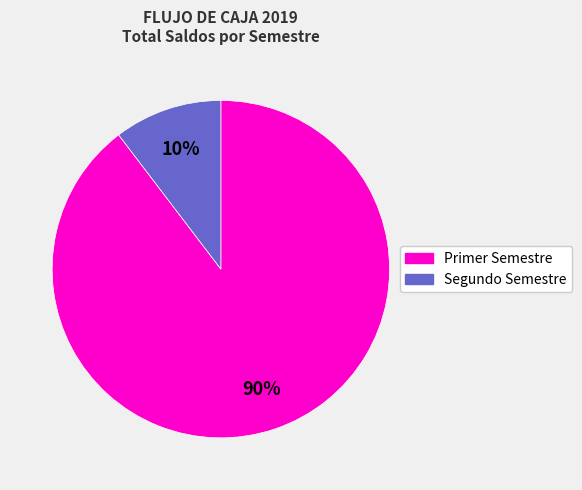

Is there a majority slice in this chart?

Yes